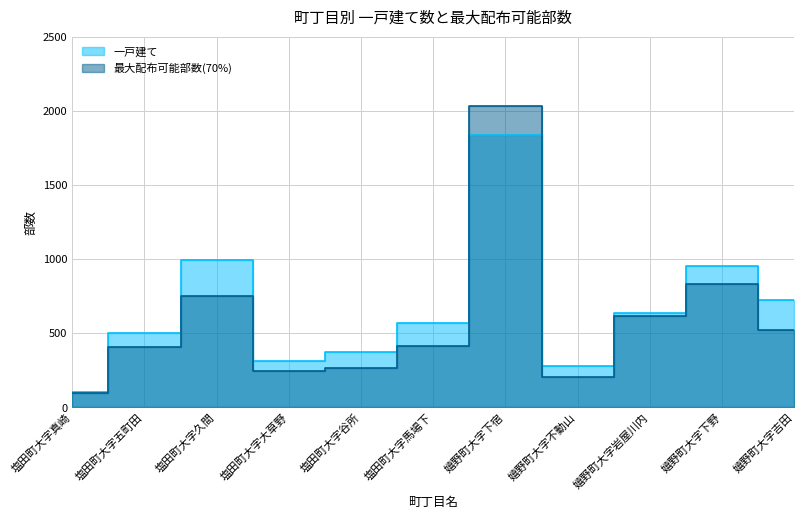

What is the sum of all 最大配布可能部数(70%) values?

6406